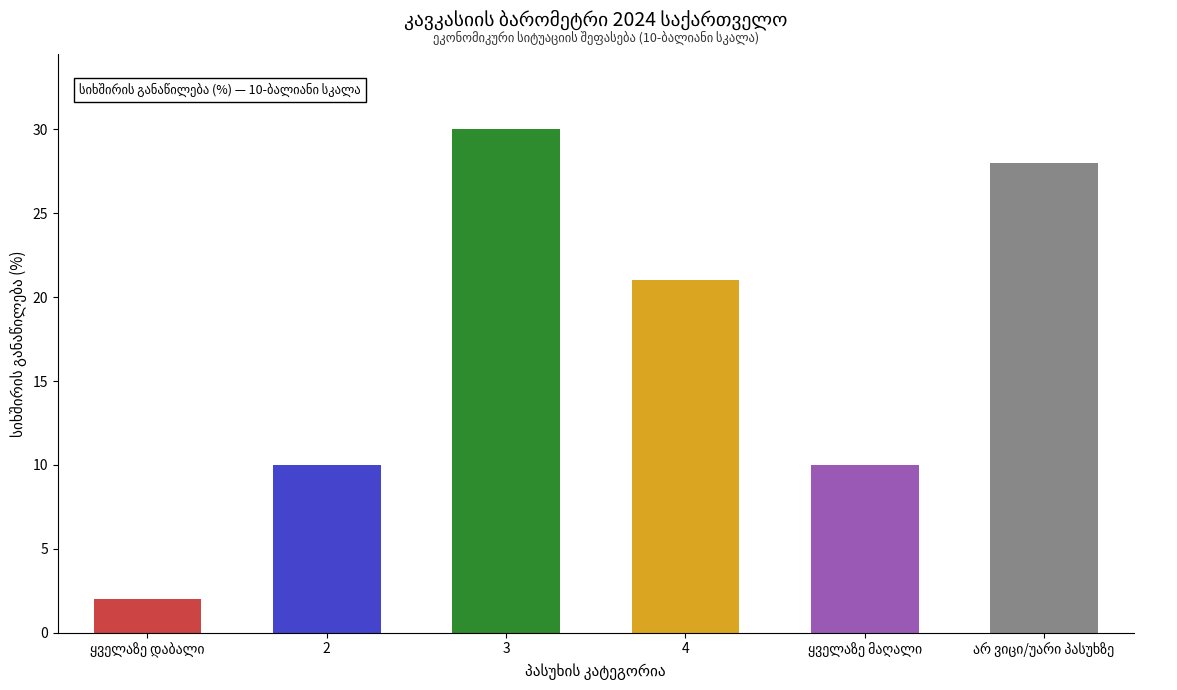

At which category does the chart reach its minimum across all series?

ყველაზე დაბალი